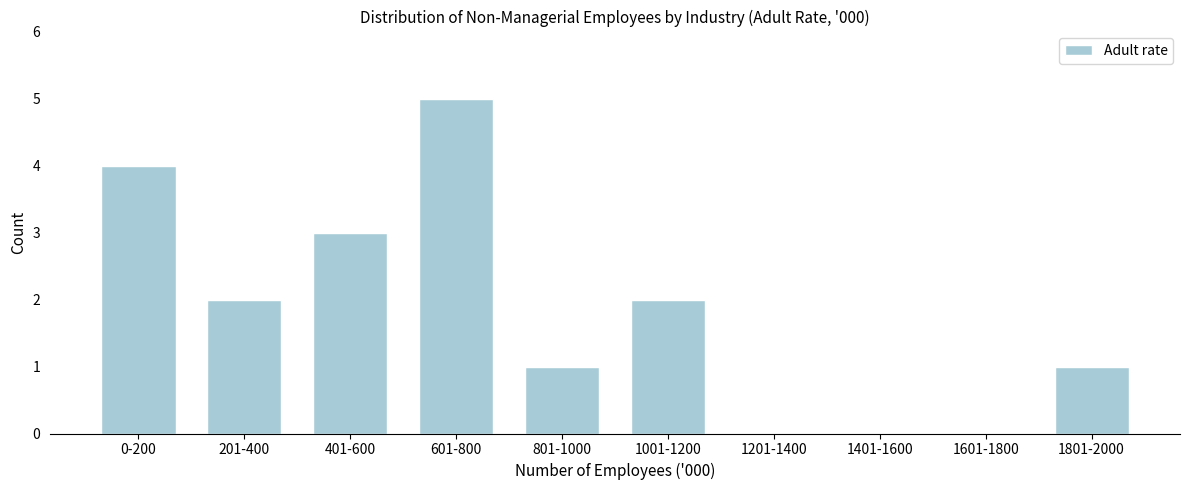

Reading right to left, list all the values displayed in this chart.

1801-2000=1	1601-1800=0	1401-1600=0	1201-1400=0	1001-1200=2	801-1000=1	601-800=5	401-600=3	201-400=2	0-200=4